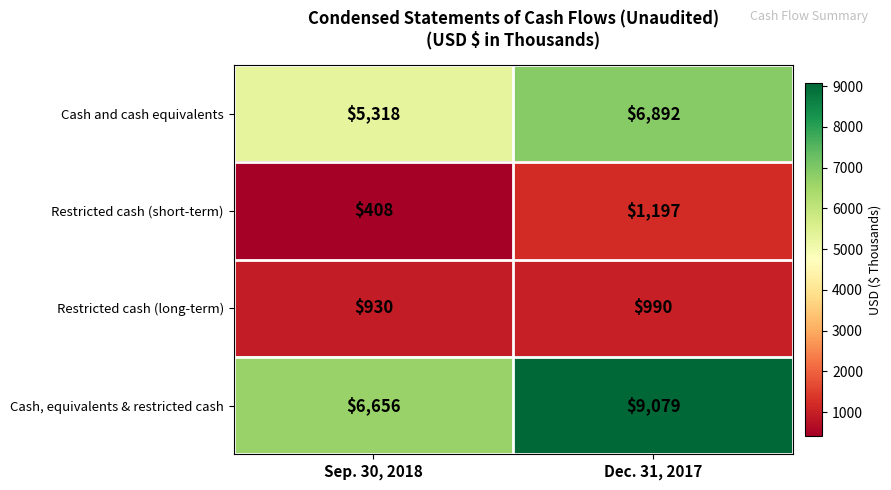

The value of Restricted cash (short-term) at Sep. 30, 2018 is 408. True or false?

True